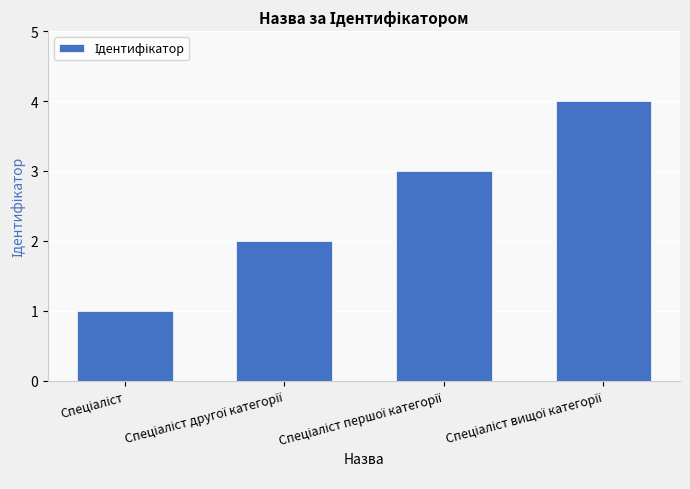

How many data points does each series have?

4